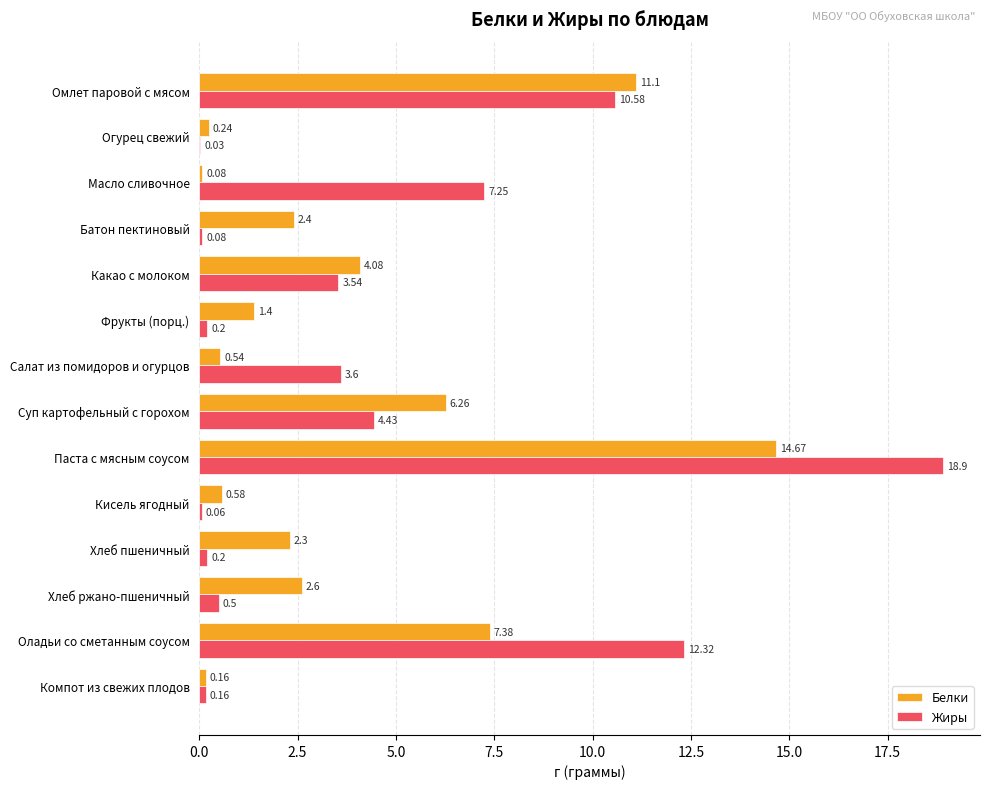

What is the sum of all Белки values?

53.8